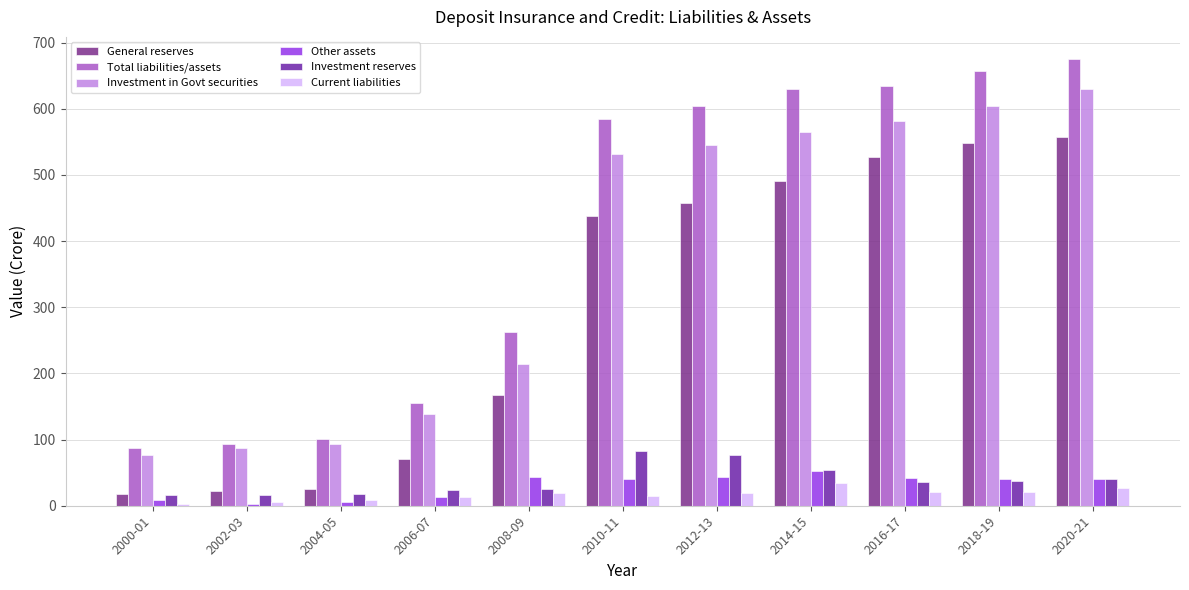

Reading right to left, list all the values displayed in this chart.

General reserves: 2020-21=558	2018-19=549	2016-17=527	2014-15=491	2012-13=457	2010-11=438	2008-09=168	2006-07=70	2004-05=26	2002-03=22	2000-01=18
Total liabilities/assets: 2020-21=675	2018-19=657	2016-17=634	2014-15=630	2012-13=604	2010-11=585	2008-09=263	2006-07=156	2004-05=101	2002-03=93	2000-01=87
Investment in Govt securities: 2020-21=630	2018-19=604	2016-17=582	2014-15=565	2012-13=546	2010-11=531	2008-09=215	2006-07=139	2004-05=93	2002-03=88	2000-01=77
Other assets: 2020-21=40	2018-19=41	2016-17=42	2014-15=53	2012-13=44	2010-11=41	2008-09=43	2006-07=13	2004-05=6	2002-03=3	2000-01=8
Investment reserves: 2020-21=40	2018-19=37	2016-17=36	2014-15=54	2012-13=77	2010-11=82	2008-09=25	2006-07=24	2004-05=17	2002-03=16	2000-01=16
Current liabilities: 2020-21=27	2018-19=21	2016-17=21	2014-15=35	2012-13=19	2010-11=15	2008-09=20	2006-07=13	2004-05=8	2002-03=5	2000-01=3